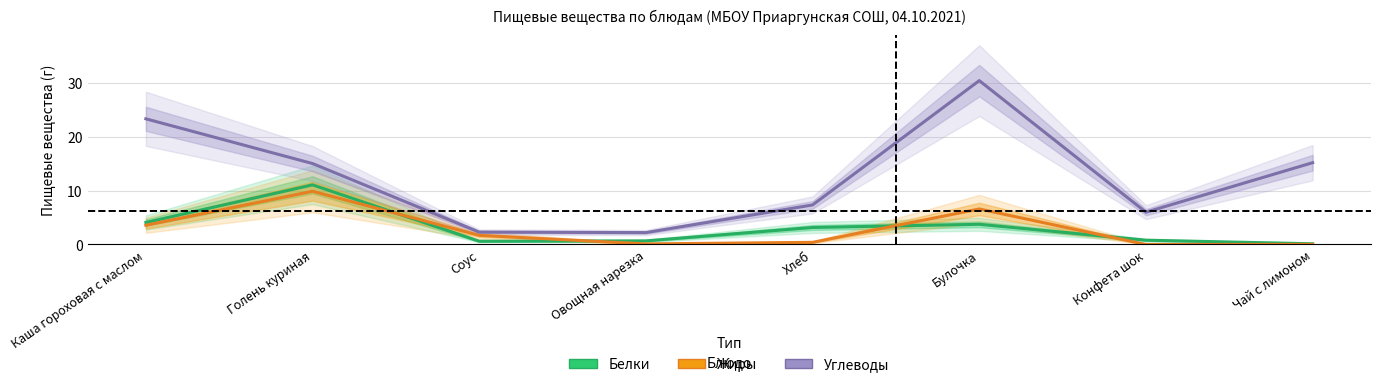

What is the sum of the Углеводы values at Овощная нарезка and Голень куриная?

17.2